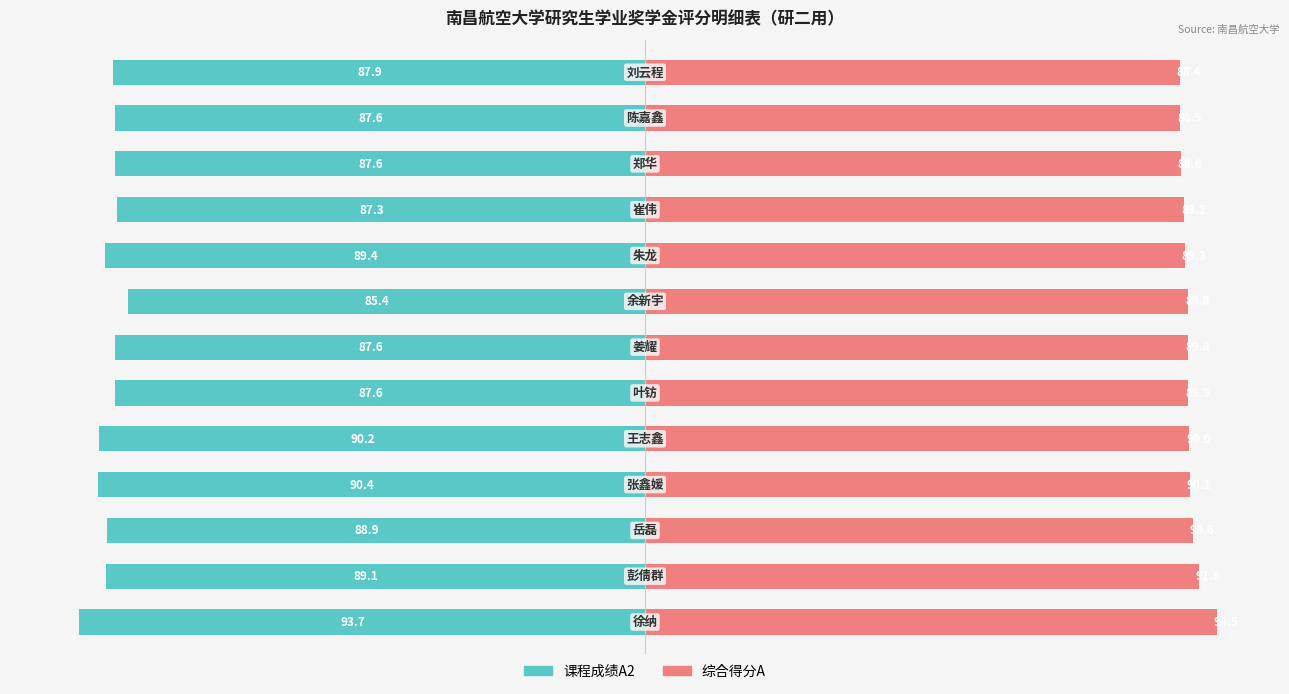

How many data points in 课程成绩A2 are less than -87?

12